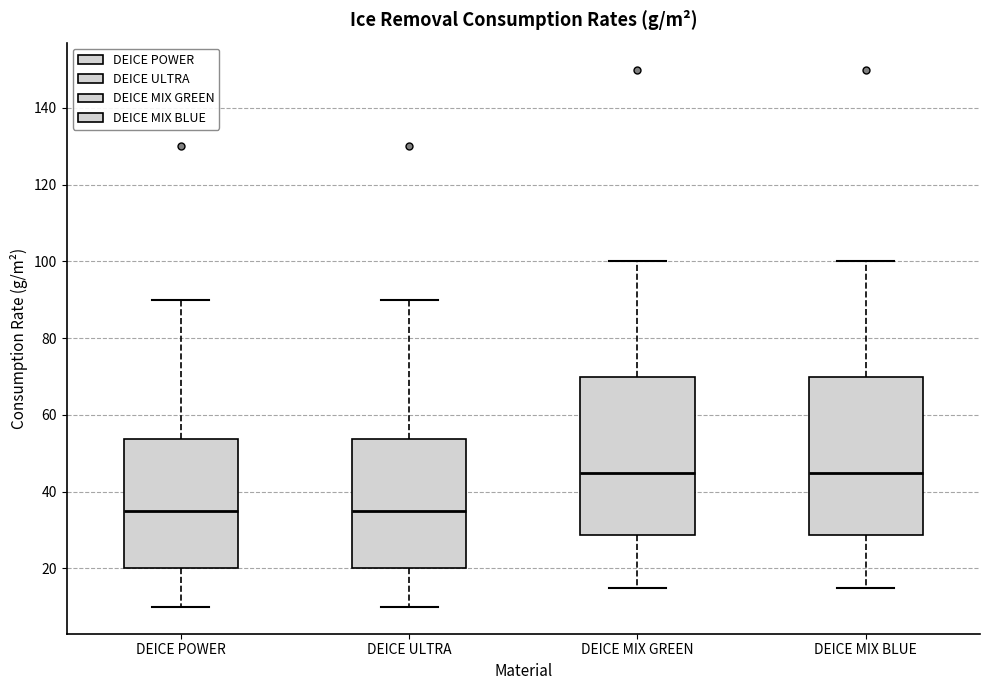

Reading left to right, read every box against the y-axis: the position of its median line, the range the box covers, and the ends of its whiskers. The values are not printed on the chart, so give them approximately, as read against the axis.

DEICE POWER: median 36, box 20 to 54, whiskers 10 to 90
DEICE ULTRA: median 36, box 20 to 54, whiskers 10 to 90
DEICE MIX GREEN: median 46, box 28 to 70, whiskers 16 to 100
DEICE MIX BLUE: median 46, box 28 to 70, whiskers 16 to 100